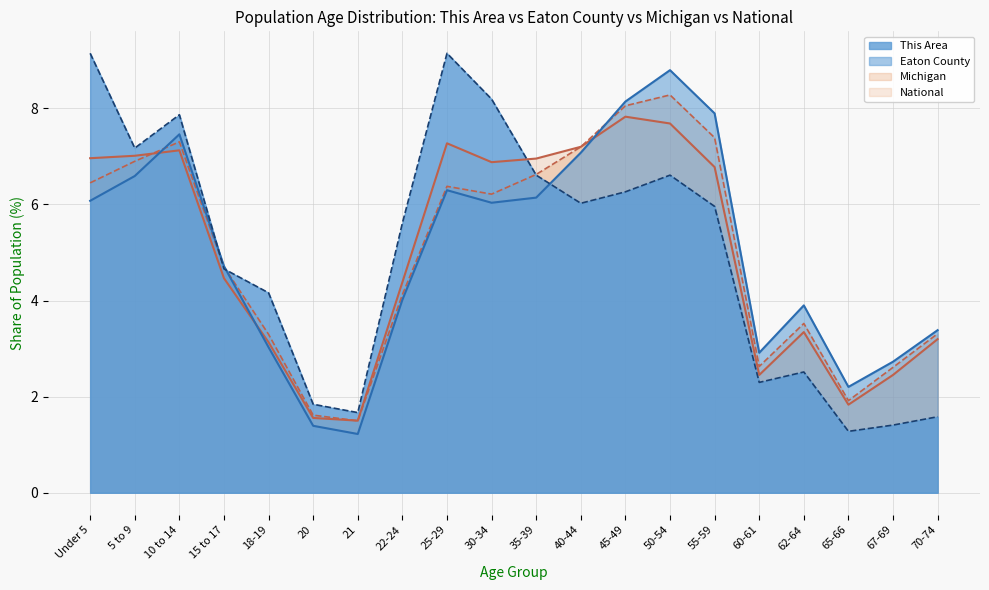

What is the minimum value shown in the chart?

1.2